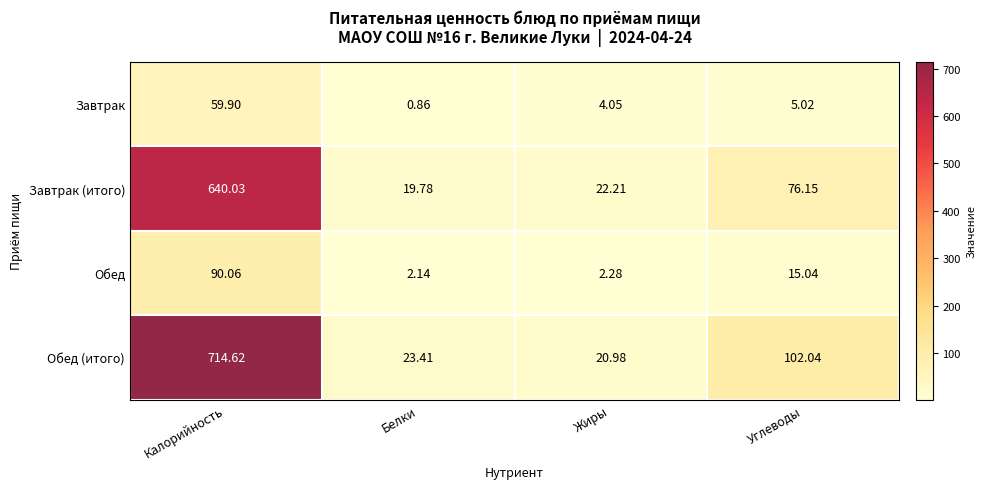

At which category does the chart reach its peak across all series?

Калорийность